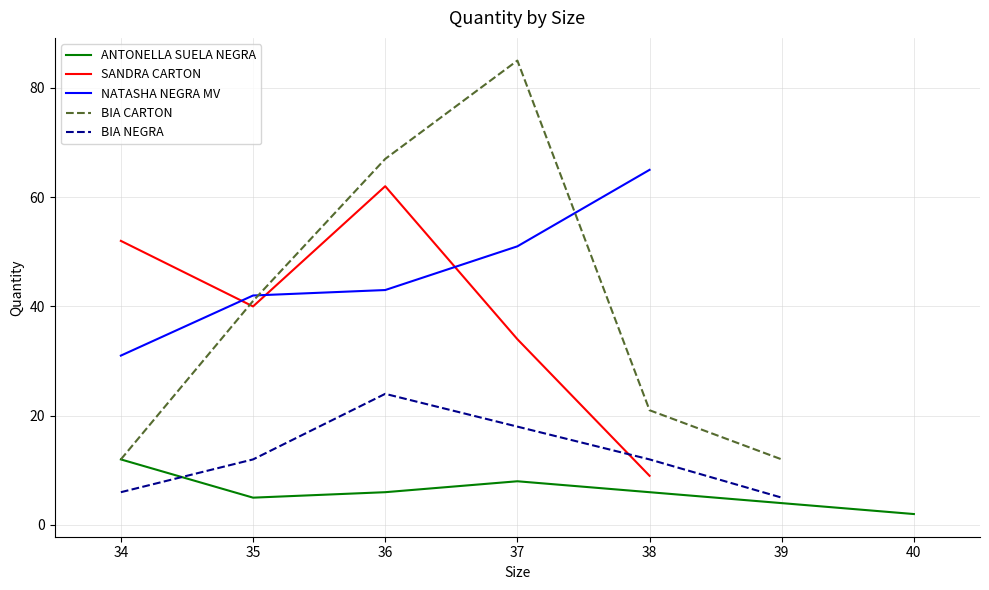

Which category has the highest value in the SANDRA CARTON series?

36